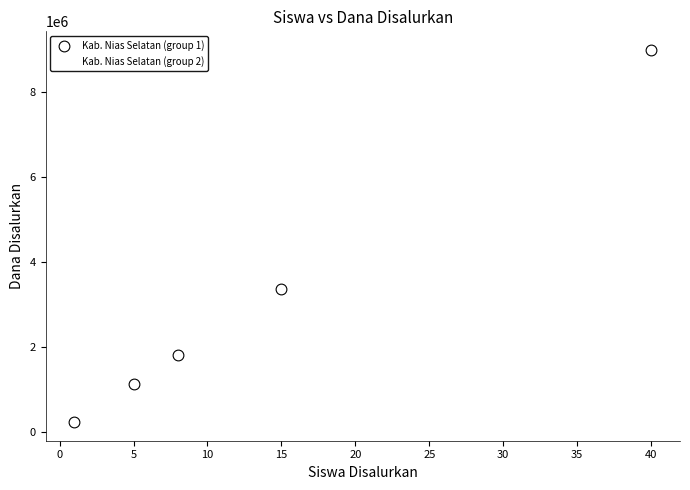

Which series contains the highest Y value?

Kab. Nias Selatan (group 1)